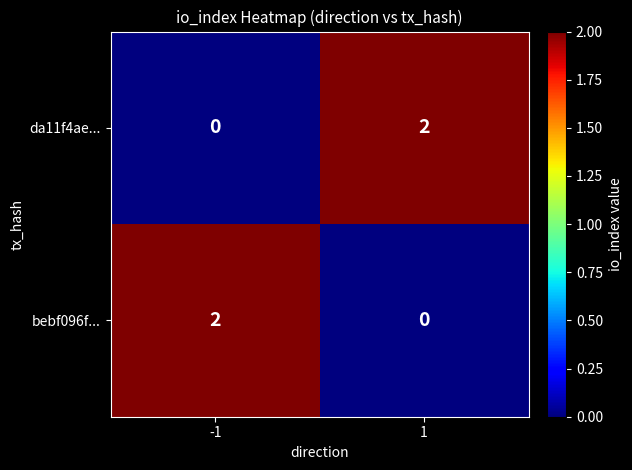

At -1, list the series in order from largest to smallest.

bebf096f..., da11f4ae...